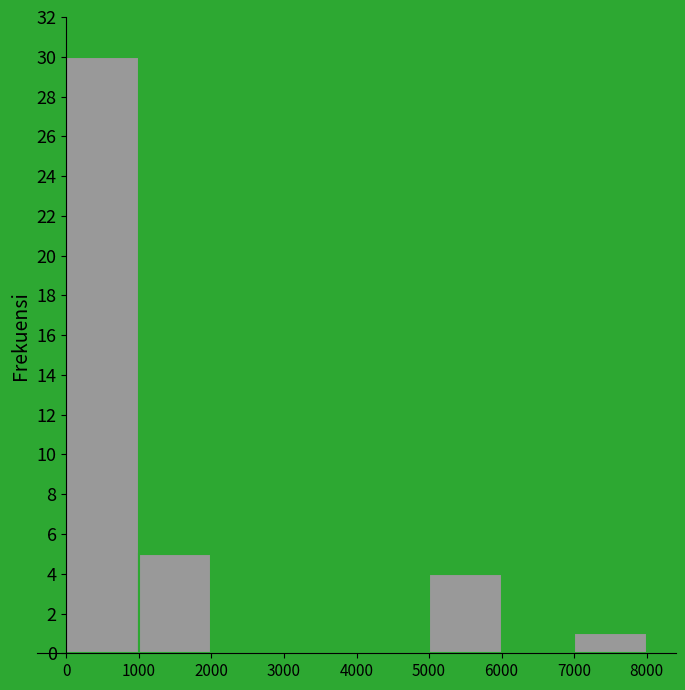

Reading left to right, list every bar in this chart as the range it spans on the x-axis followed by its height. The values are not printed on the chart, so give them approximately, as read against the axis.

0 to 1000: 30
1000 to 2000: 5
2000 to 3000: 0
3000 to 4000: 0
4000 to 5000: 0
5000 to 6000: 4
6000 to 7000: 0
7000 to 8000: 1